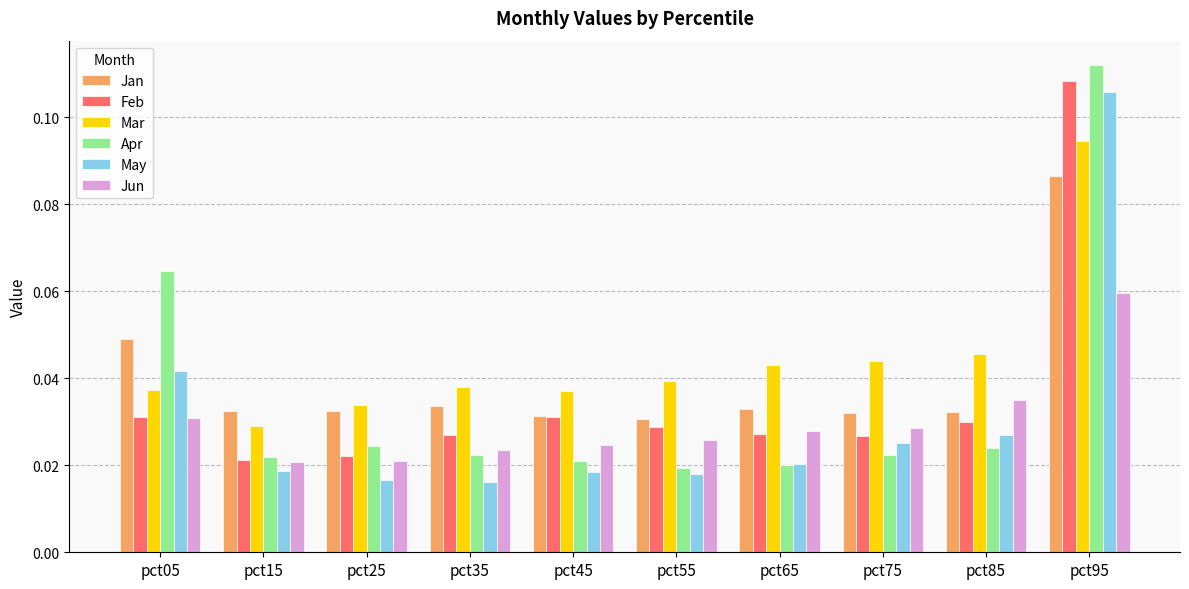

What is the sum of all Apr values?

0.4